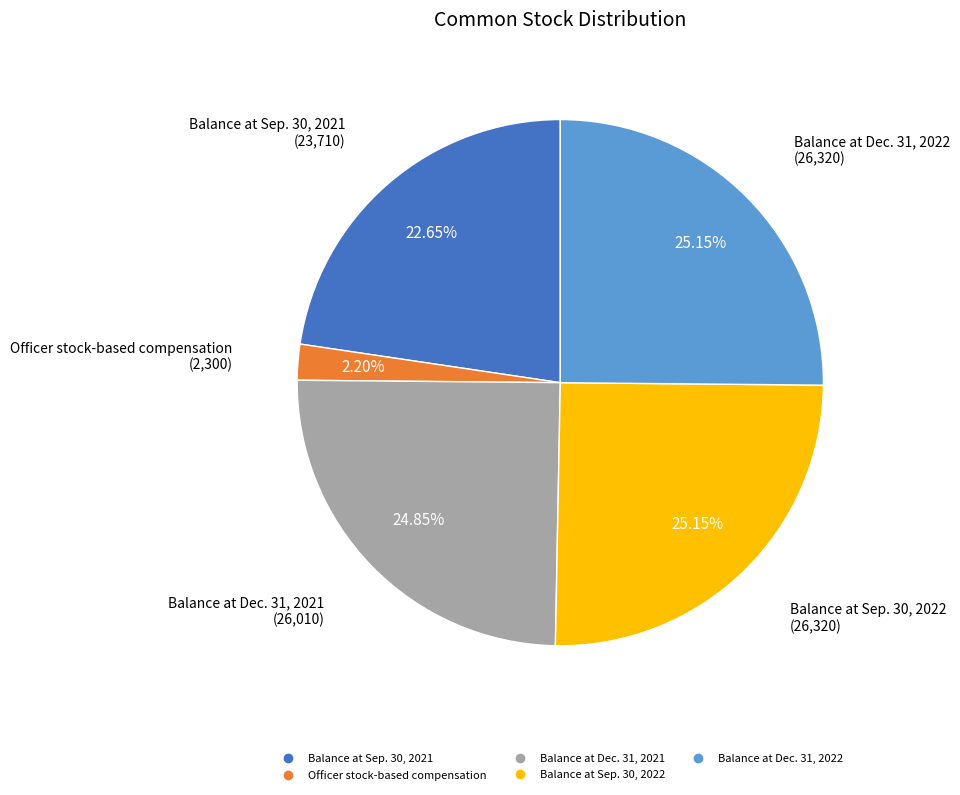

How many segments does this pie chart have?

5